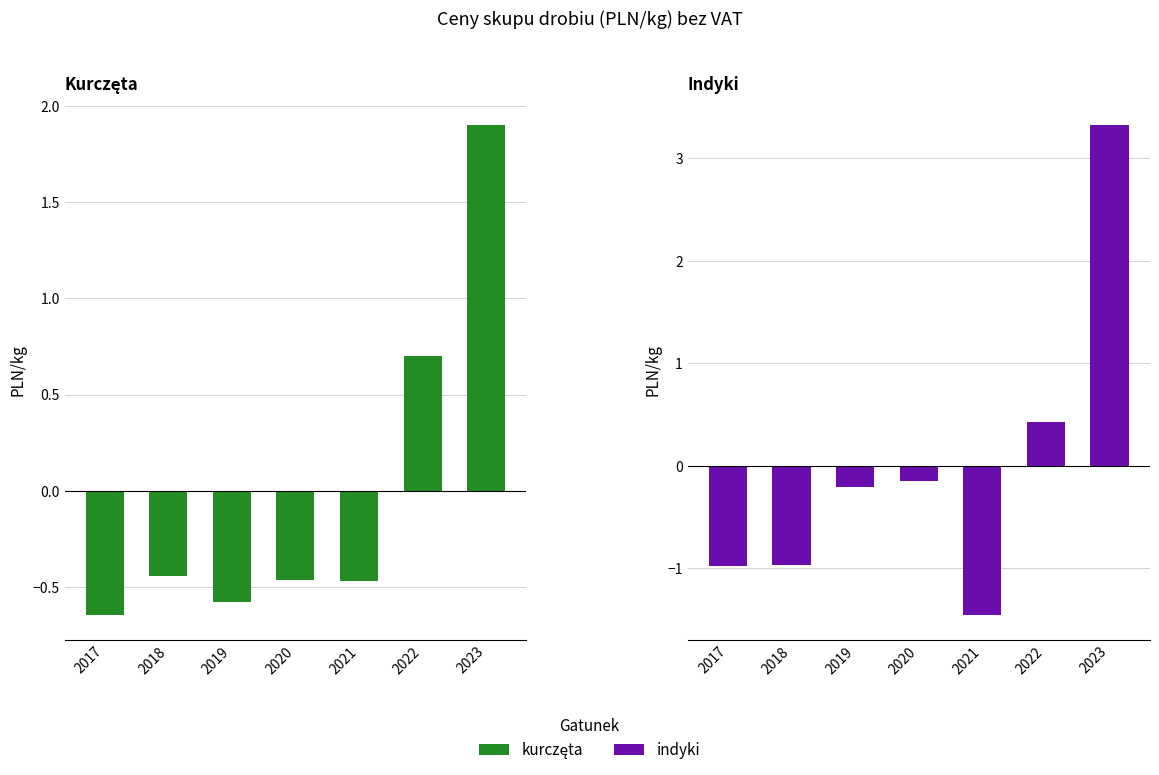

Does the chart contain stacked bars?

No